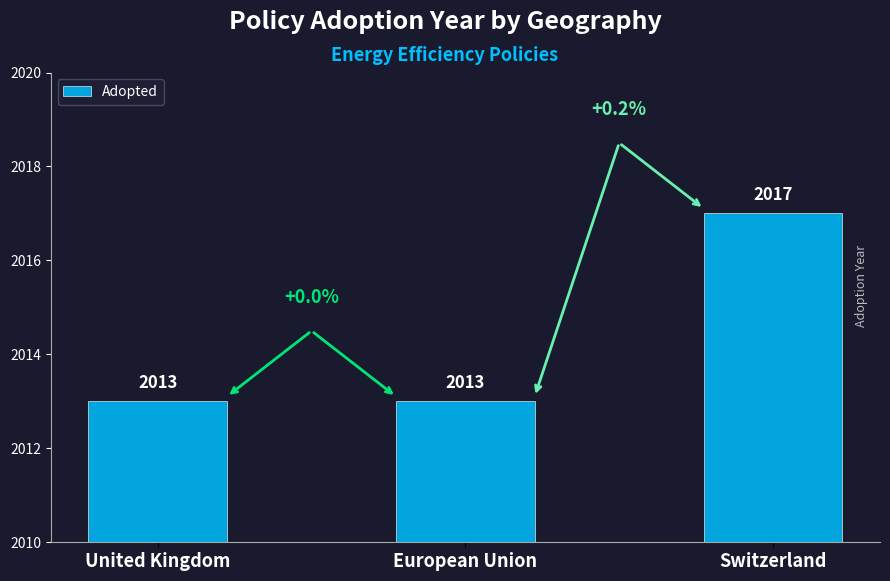

Reading left to right, list all the values displayed in this chart.

United Kingdom=2013	European Union=2013	Switzerland=2017